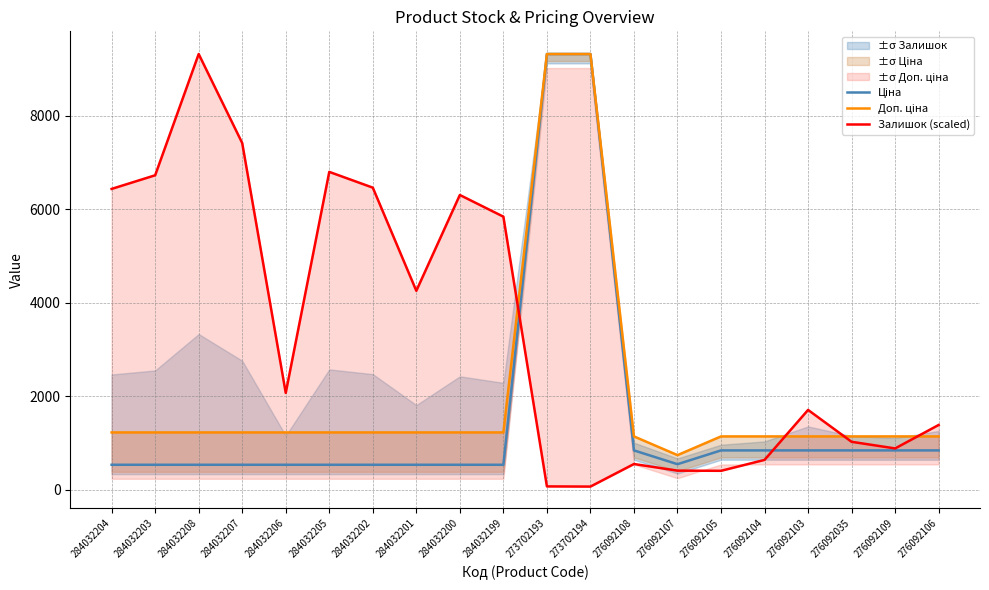

After their last crossing, which series has the higher values: Ціна or Залишок (scaled)?

Залишок (scaled)